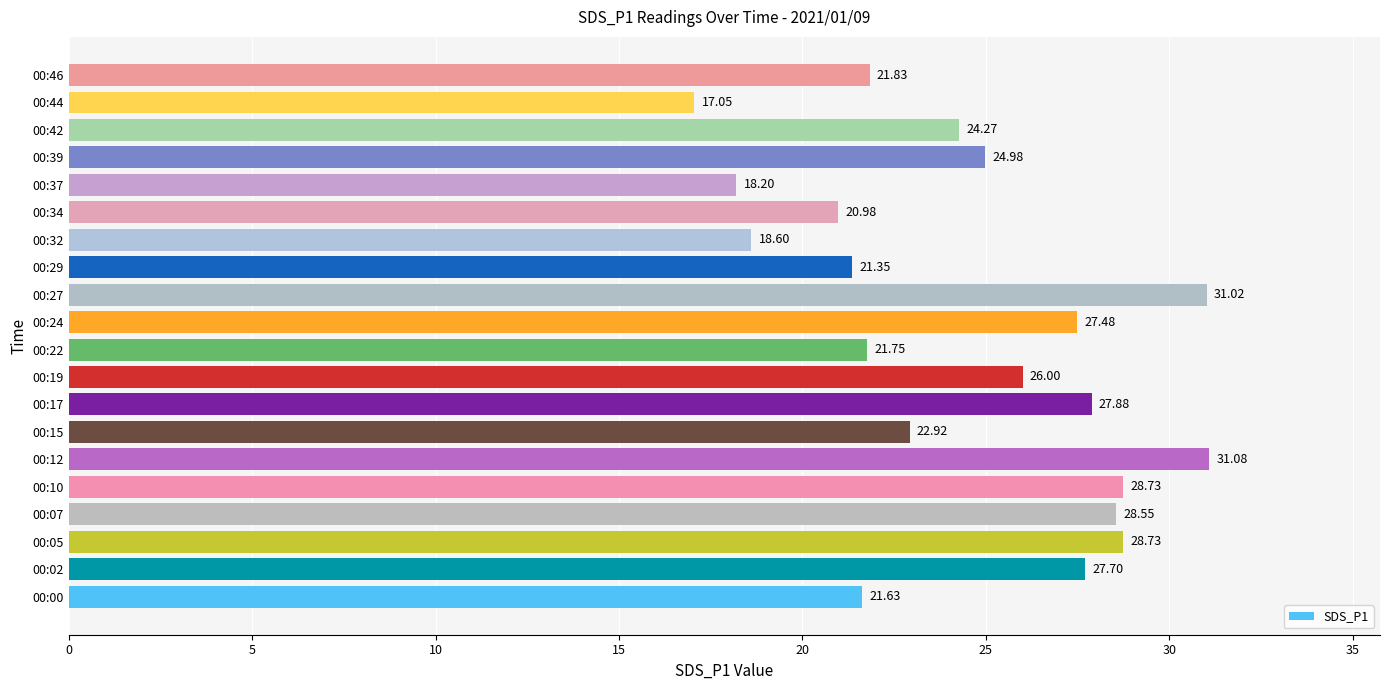

What is the change in value from 00:34 to 00:39?

+4.0